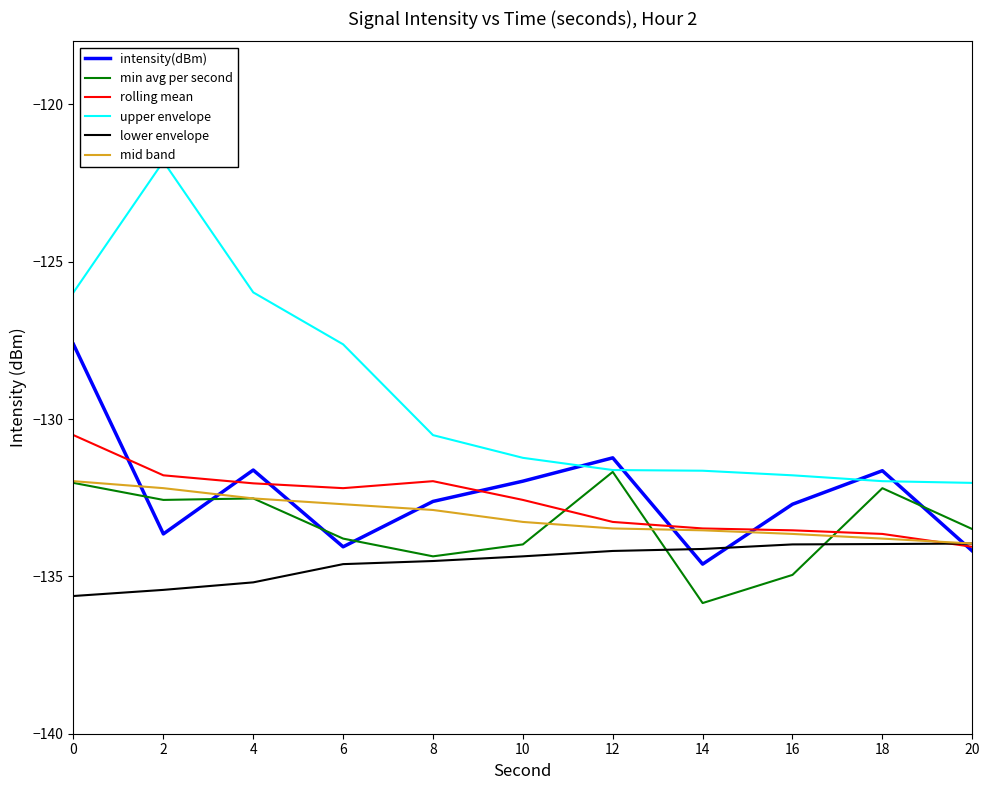

What are all the series names shown in the legend?

intensity(dBm), min avg per second, rolling mean, upper envelope, lower envelope, mid band